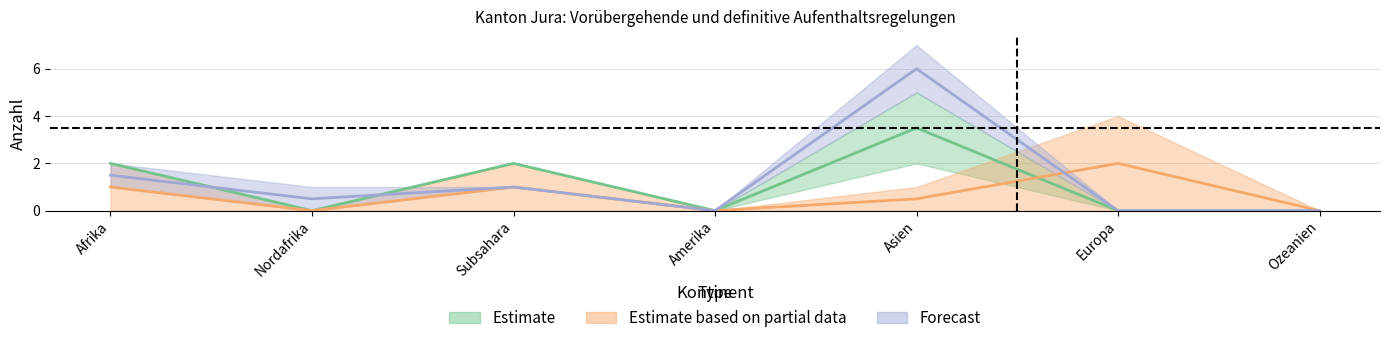

What is the difference between the Rechtskräftig aufgehobene values at Subsahara and Asien?

0.5